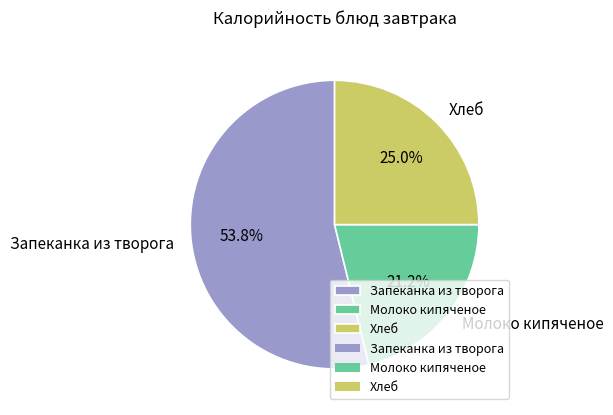

Which slice is the smallest?

Молоко кипяченое